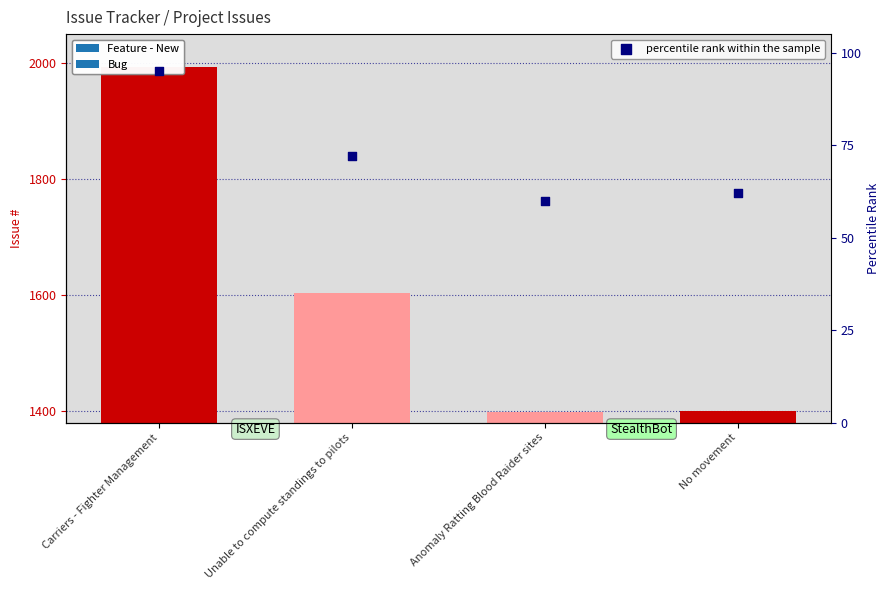

What is the change in value from Carriers - Fighter Management to No movement?

-33